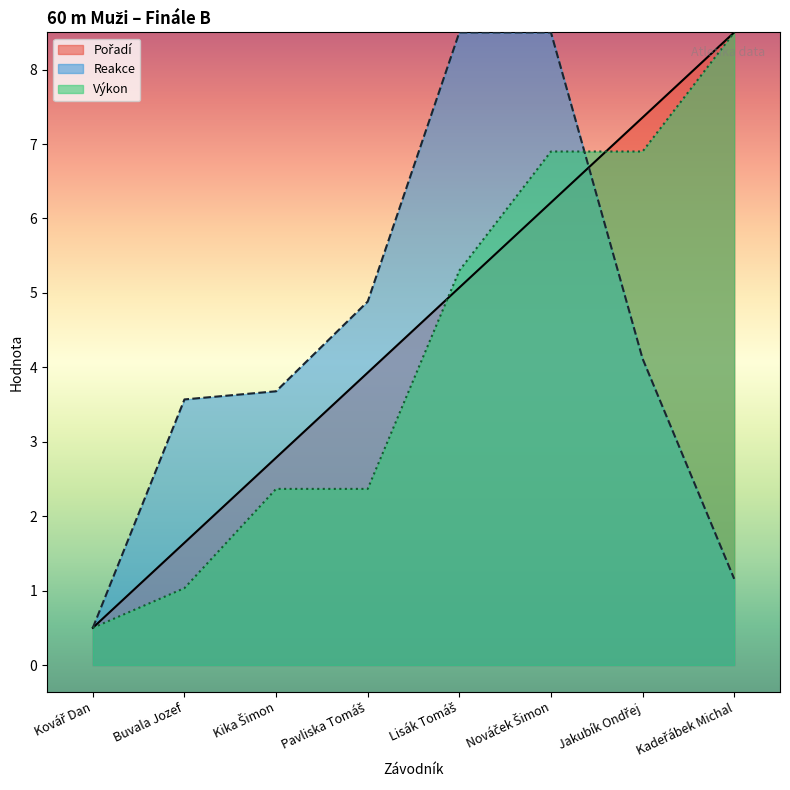

What is the label of the 6th point from the left?

Nováček Šimon